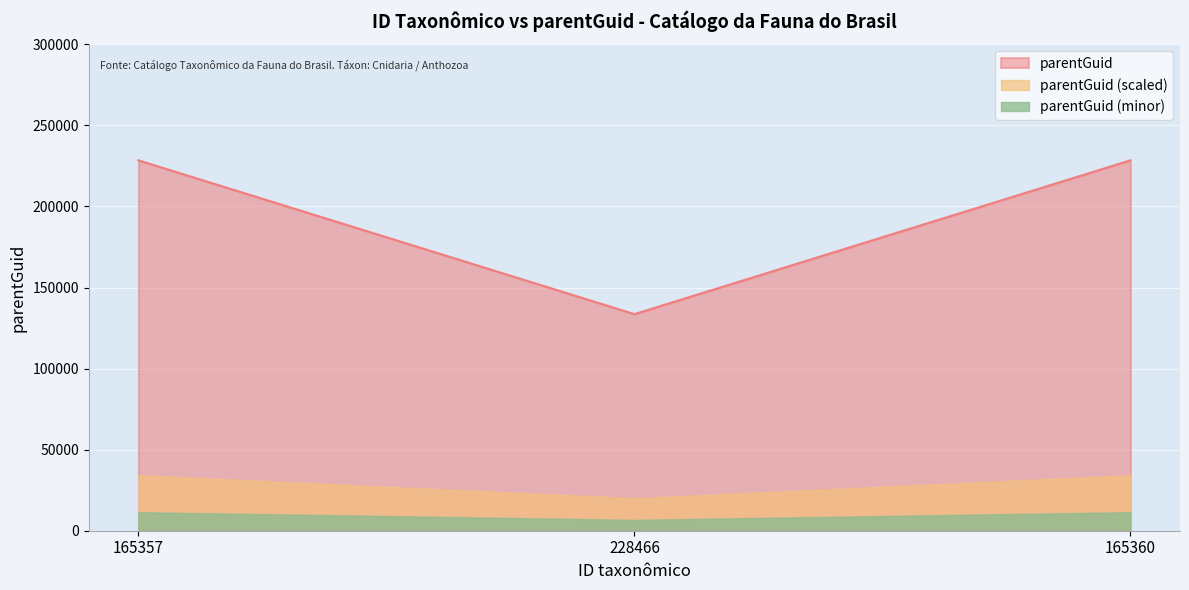

Reading left to right, list all the values displayed in this chart.

165357=228466	228466=133601	165360=228466